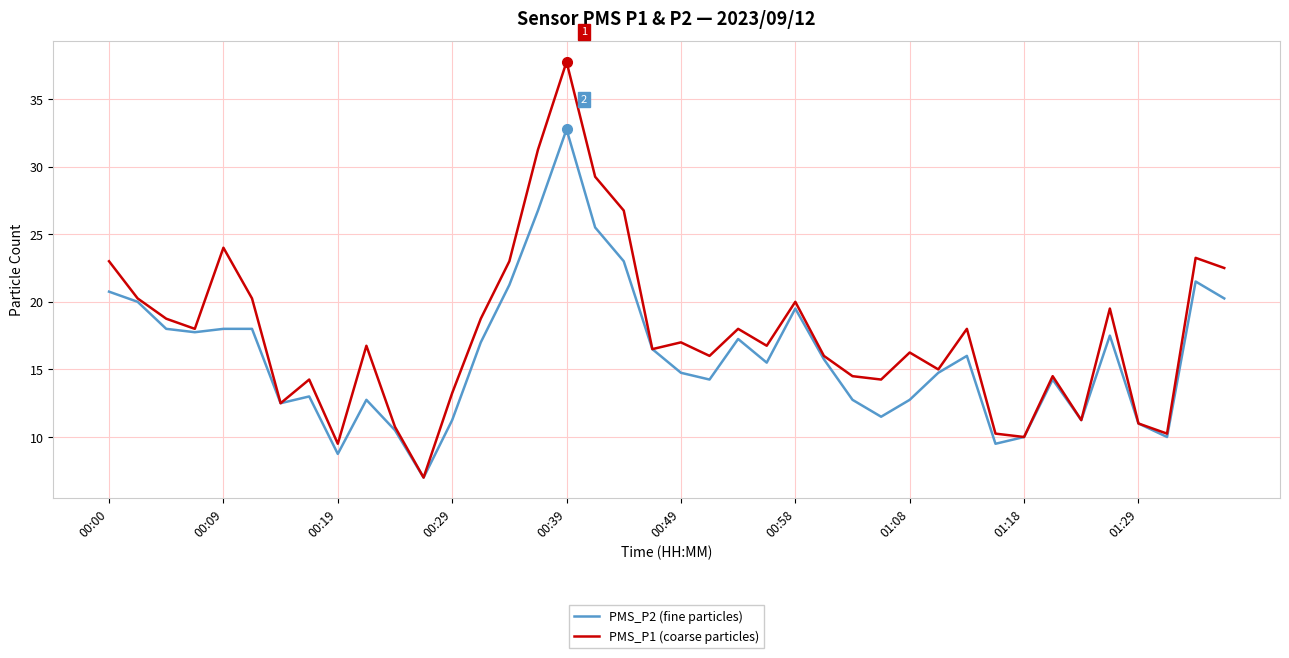

List the series in order of their peak value, highest first.

PMS_P1 (coarse particles), PMS_P2 (fine particles)